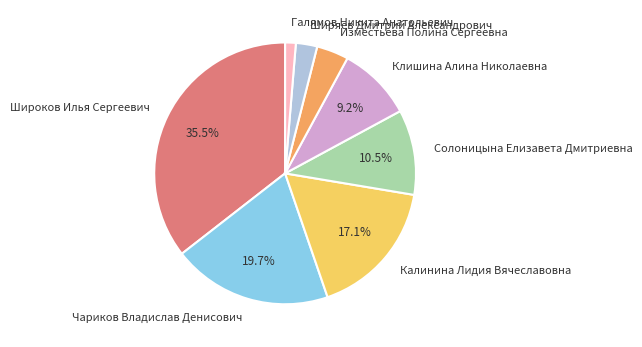

To the nearest percent, what is the difference between the Калинина Лидия Вячеславовна and Чариков Владислав Денисович slice percentages?

3%